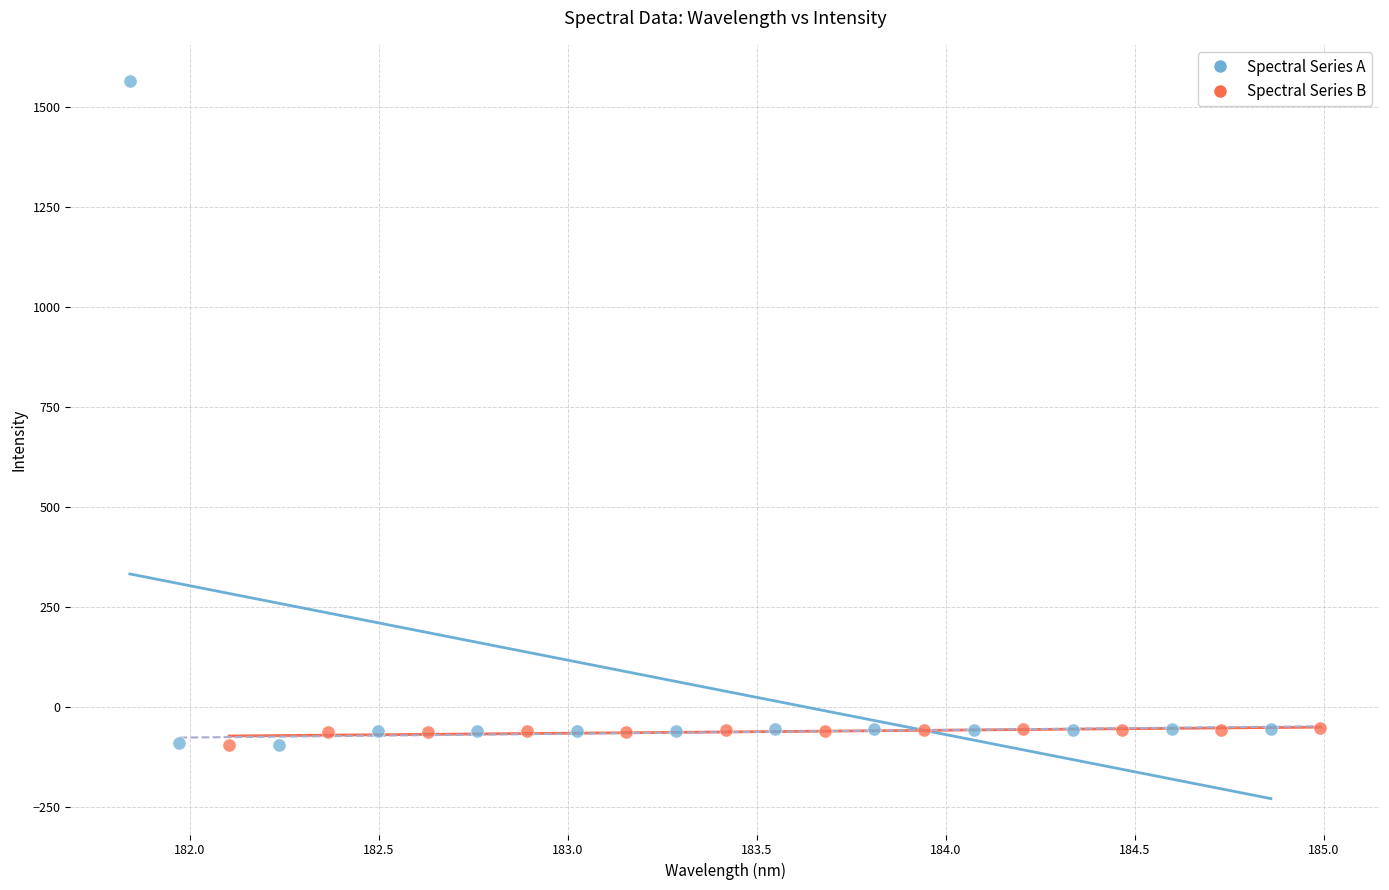

Which series has the widest spread of Y values?

Spectral Series A